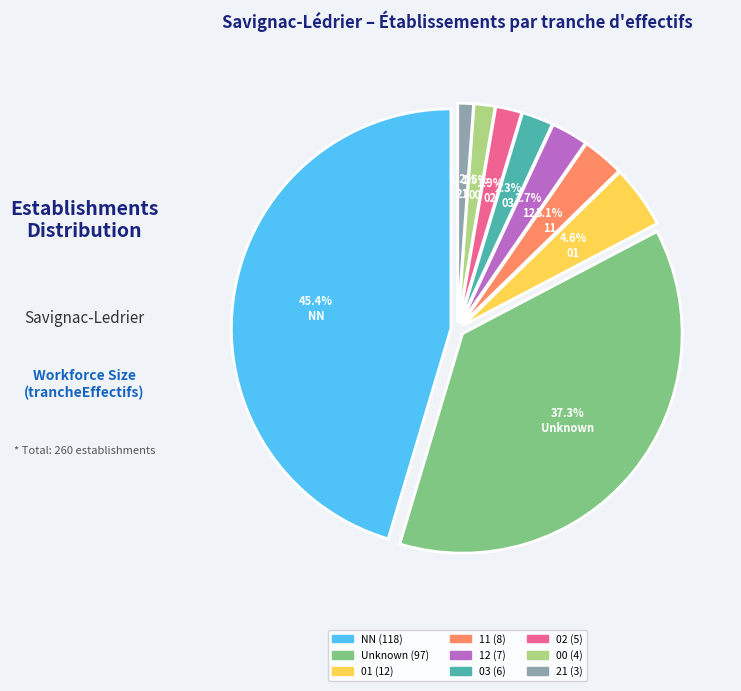

To the nearest percent, what is the combined percentage of 21 and 12?

4%